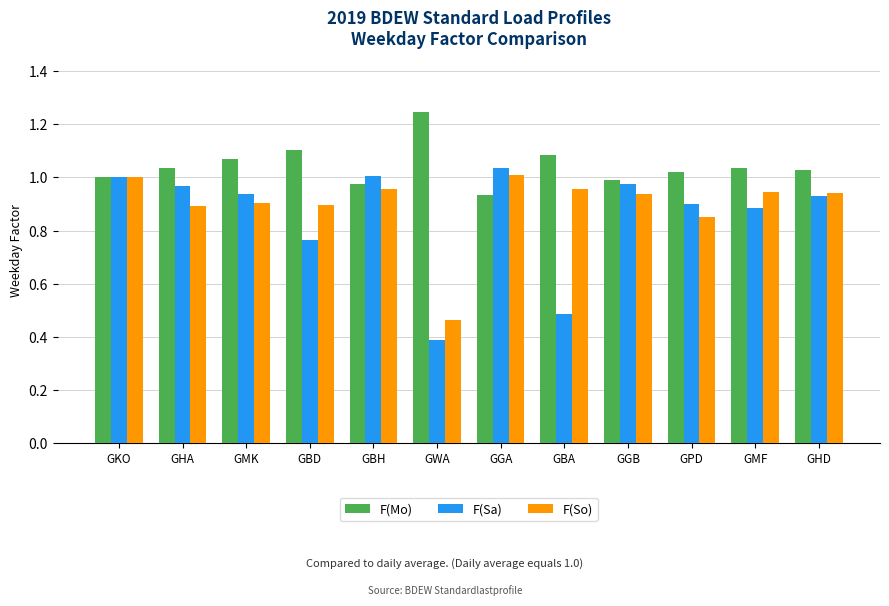

Is it true that F(Sa) equals 0.9 at GHD?

True